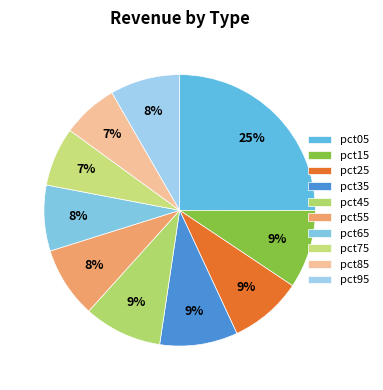

Count the number of slices in the pie.

10